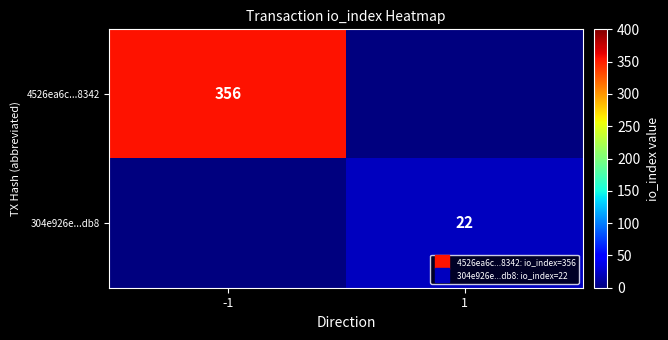

Is it true that 4526ea6c...8342 equals 356 at -1?

True